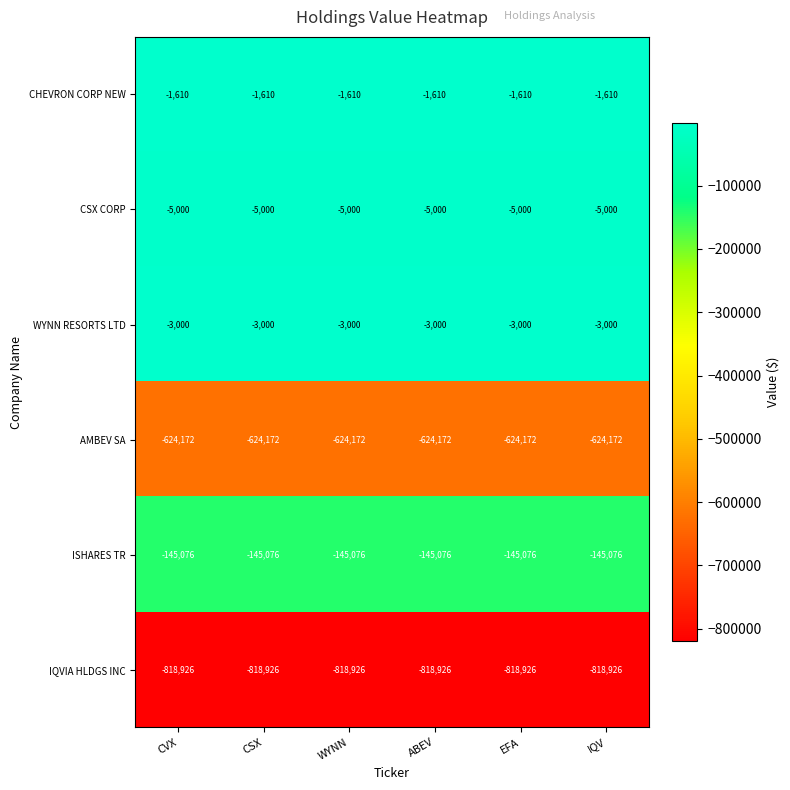

What is the lowest value of the CSX CORP series?

-5000